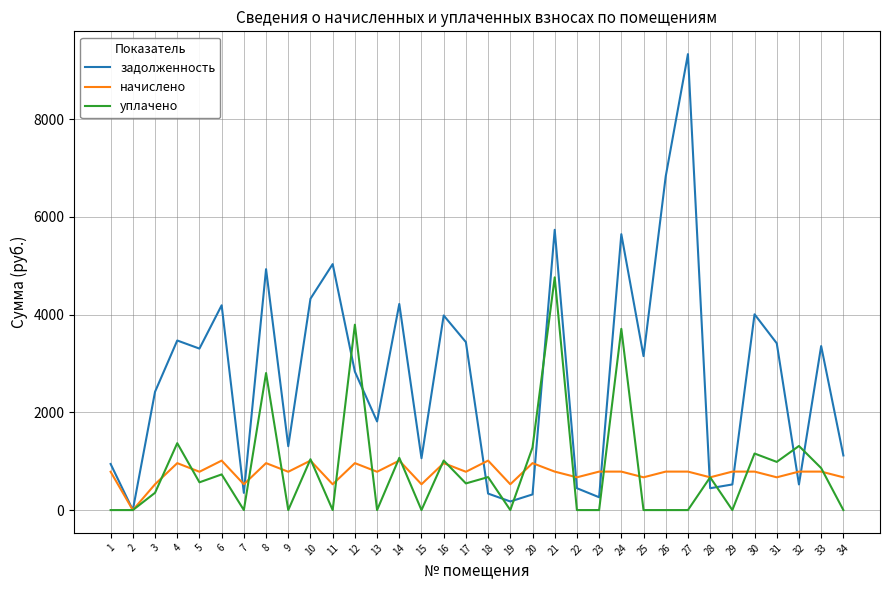

At which category is the sum across all series the highest?

21